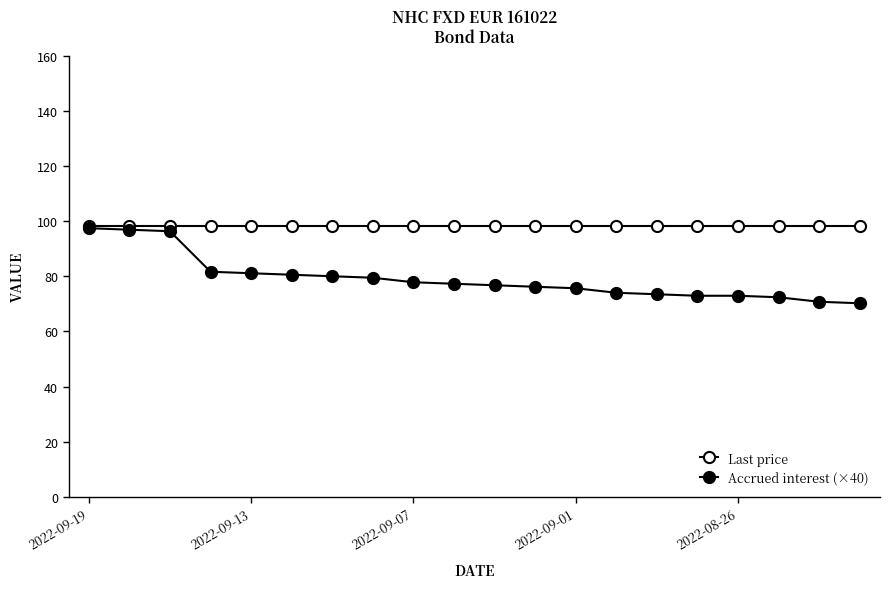

How many lines are shown in the chart?

2